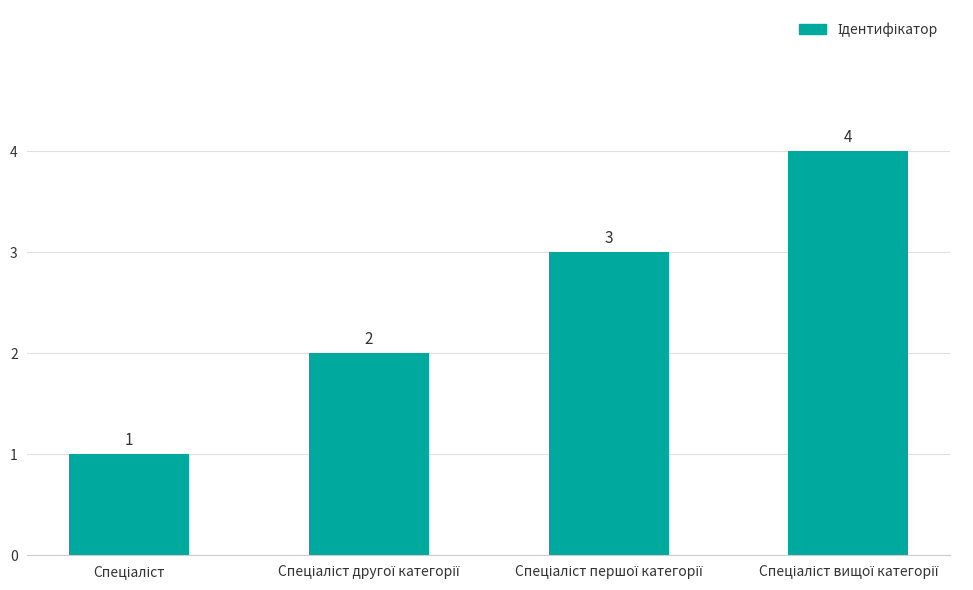

What is the value of the 1st bar from the left?

1